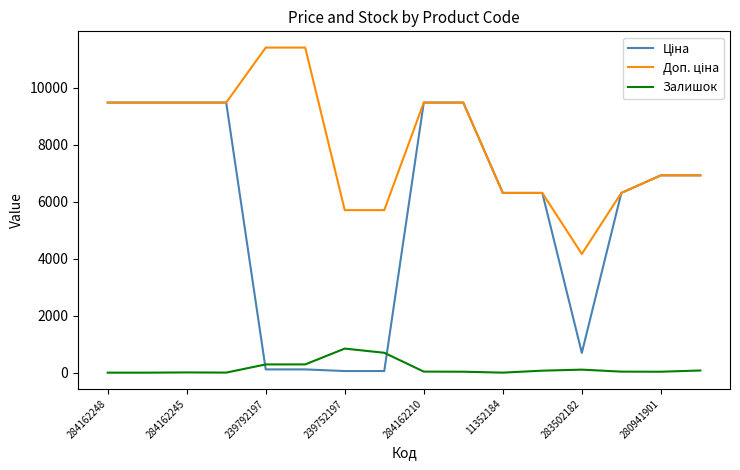

What is the maximum value shown in the chart?

11410.0